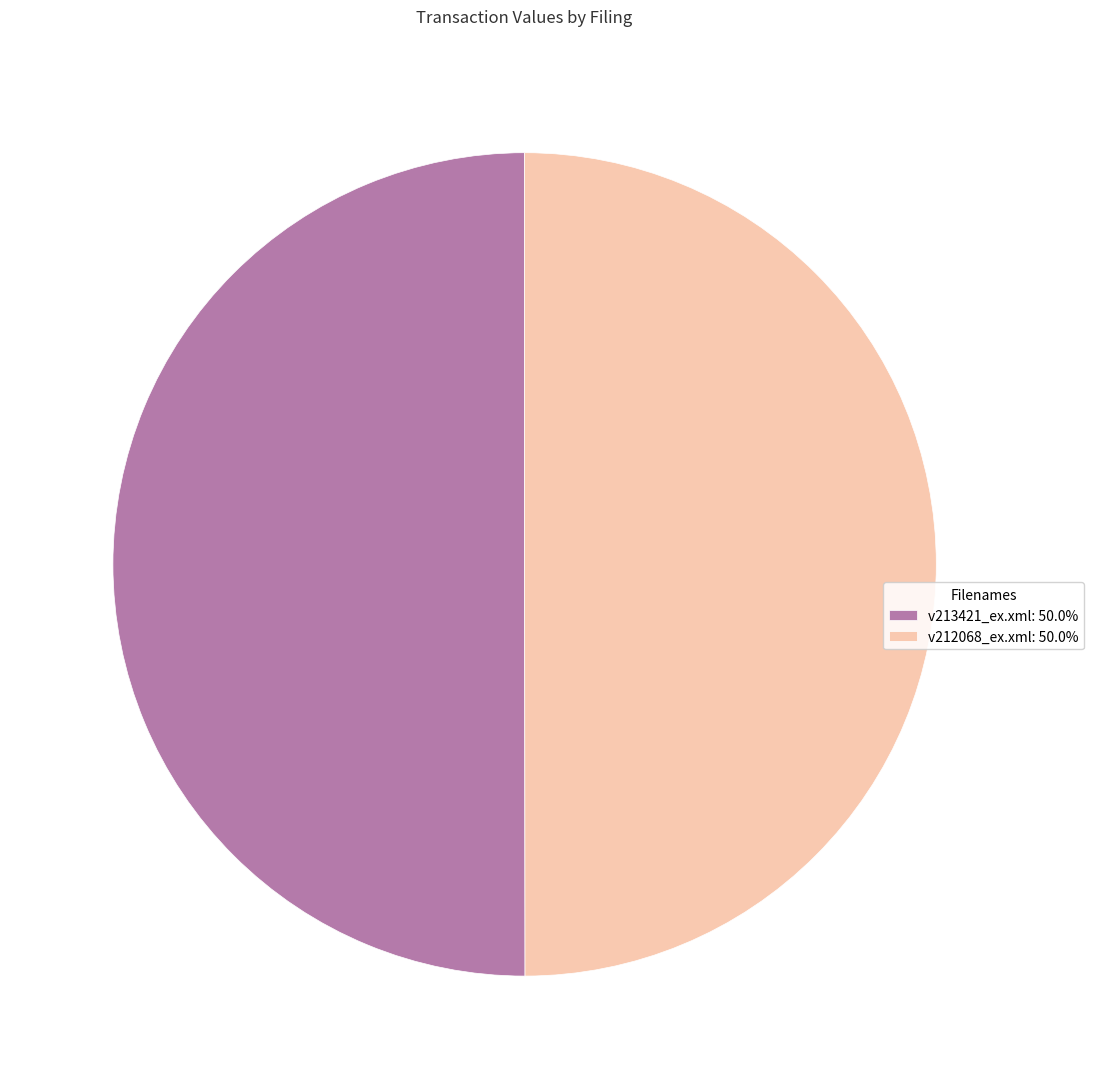

Combined, do v212068_ex.xml: 50.0% and v213421_ex.xml: 50.0% account for over 50%?

Yes